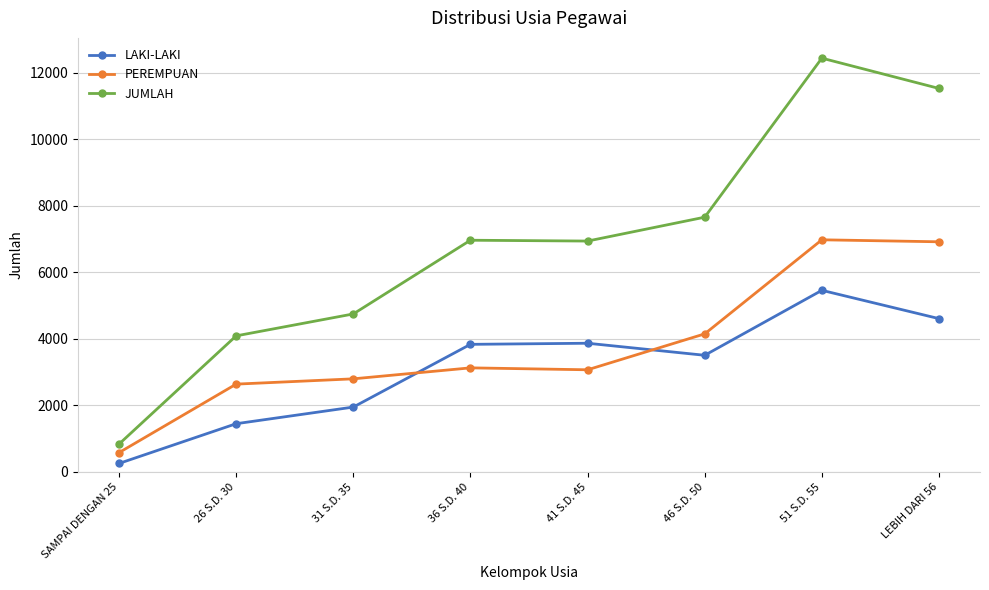

What is the average value of the JUMLAH series?

6903